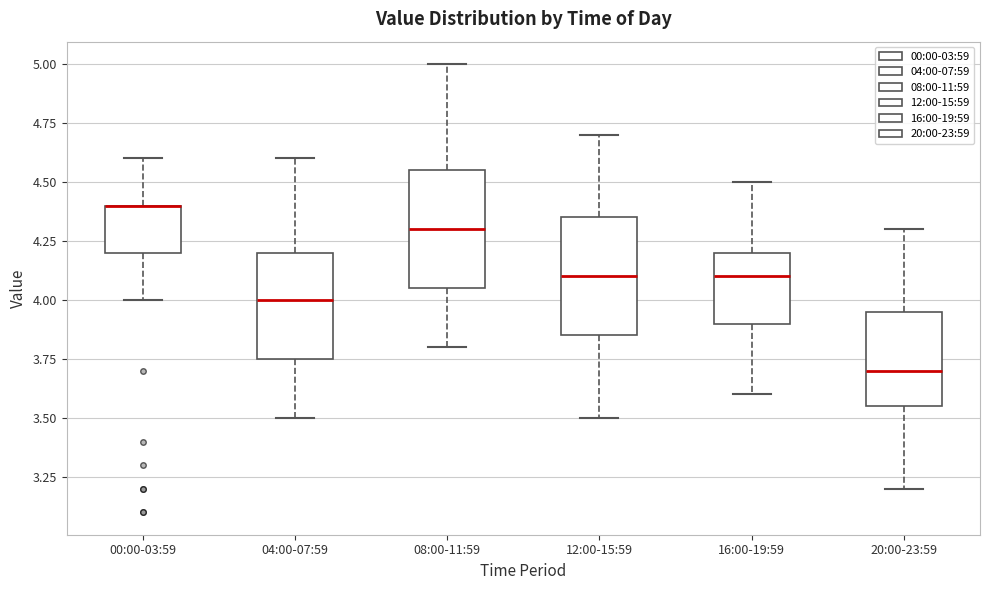

Reading left to right, transcribe this box plot: for each box, give where its median line is, the range the box spans, and where its two whiskers end, as read against the y-axis. The values are not printed on the chart, so give them approximately, as read against the axis.

00:00-03:59: median 4.40 (drawn on the box's upper edge), box 4.20 to 4.40, whiskers 4.00 to 4.60
04:00-07:59: median 4.00, box 3.75 to 4.20, whiskers 3.50 to 4.60
08:00-11:59: median 4.30, box 4.05 to 4.55, whiskers 3.80 to 5.00
12:00-15:59: median 4.10, box 3.85 to 4.35, whiskers 3.50 to 4.70
16:00-19:59: median 4.10, box 3.90 to 4.20, whiskers 3.60 to 4.50
20:00-23:59: median 3.70, box 3.55 to 3.95, whiskers 3.20 to 4.30